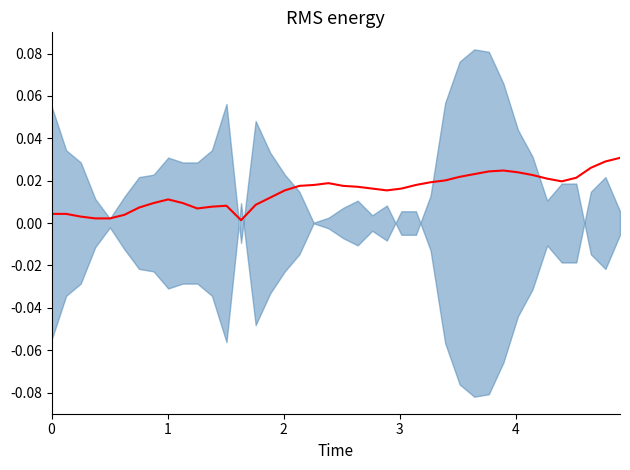

Does the chart display data point markers on the line(s)?

No